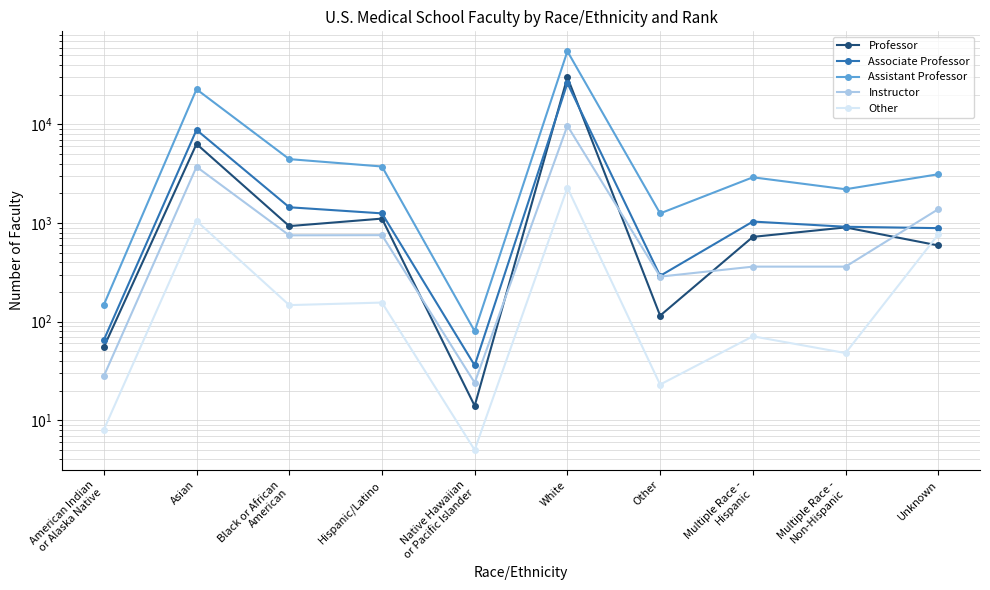

Which has a higher value, Other or Hispanic/Latino?

Hispanic/Latino